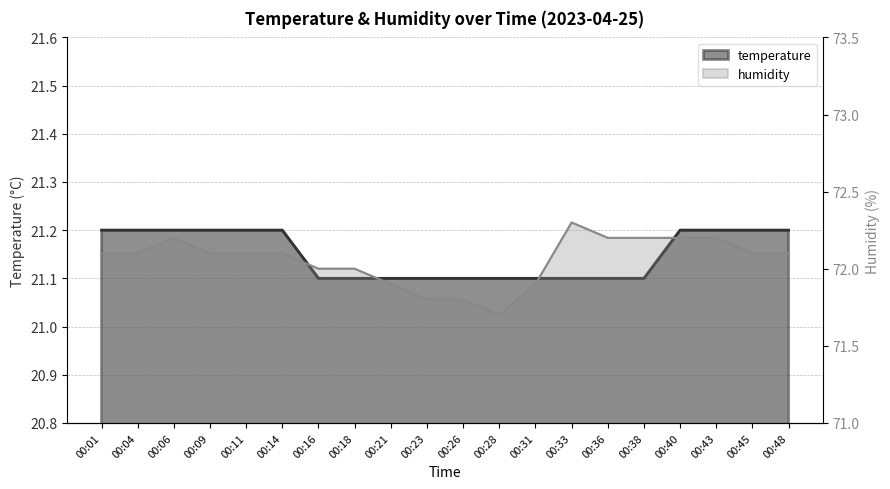

True or false: temperature and humidity intersect in this chart.

False